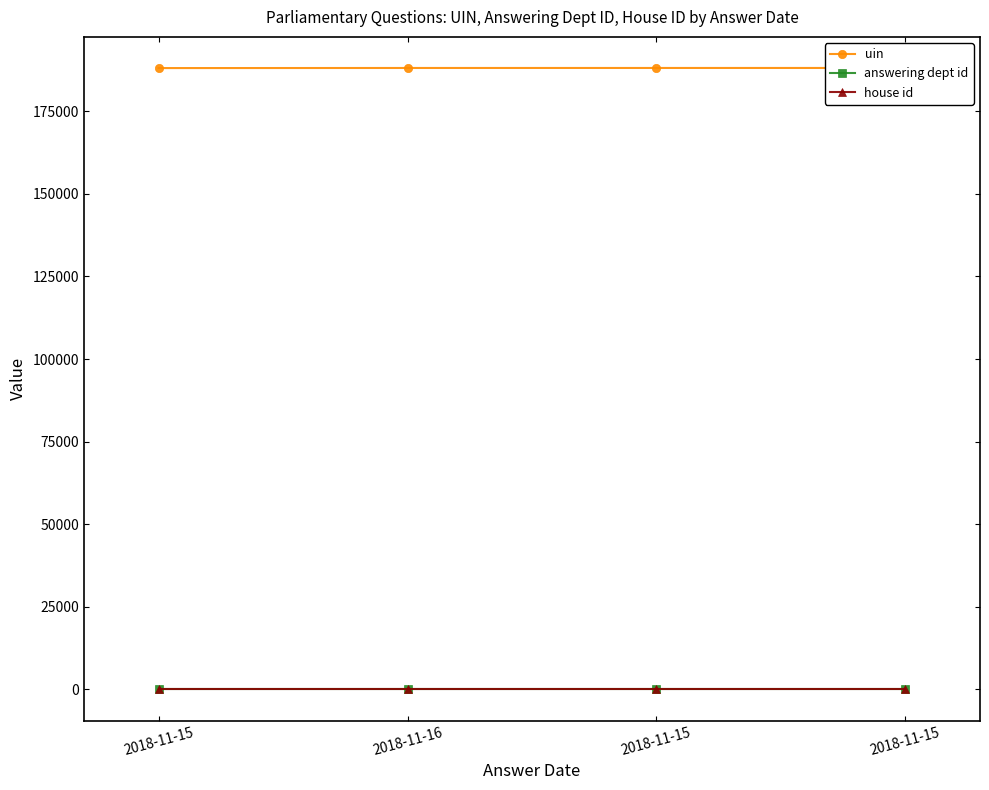

At which label does uin reach its peak?

2018-11-15